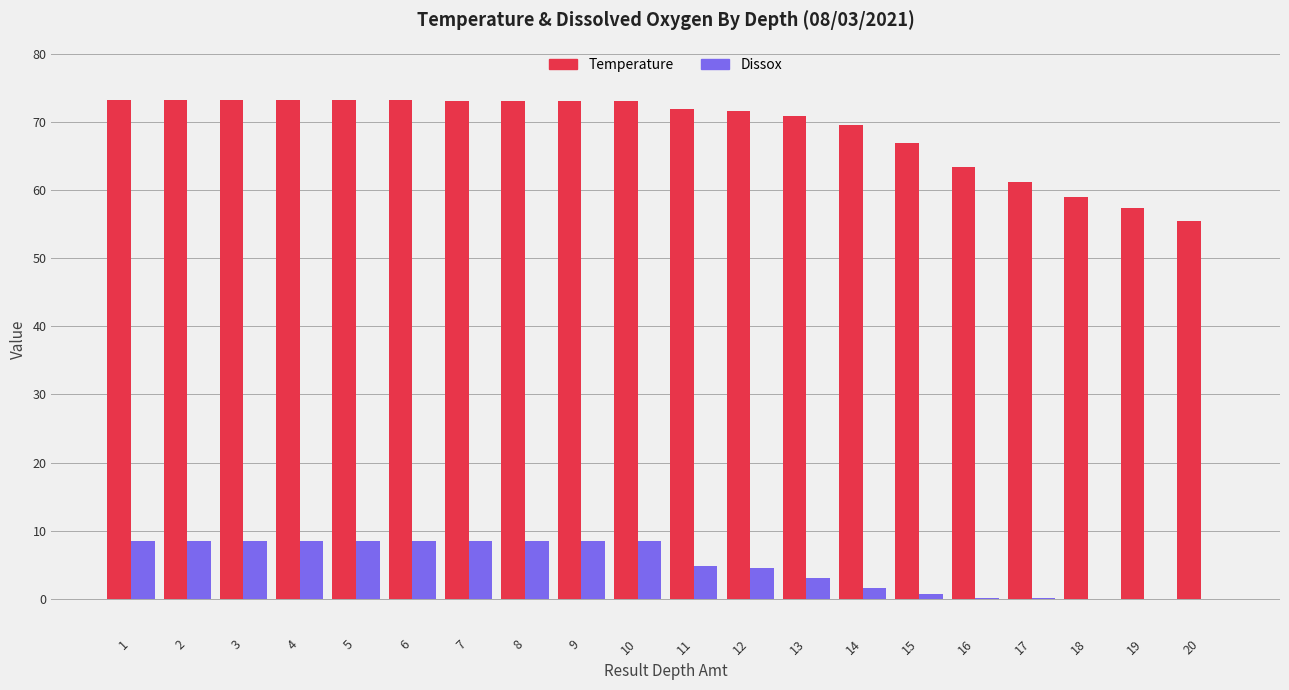

The Dissox series shows 3.1 at 13. True or false?

True